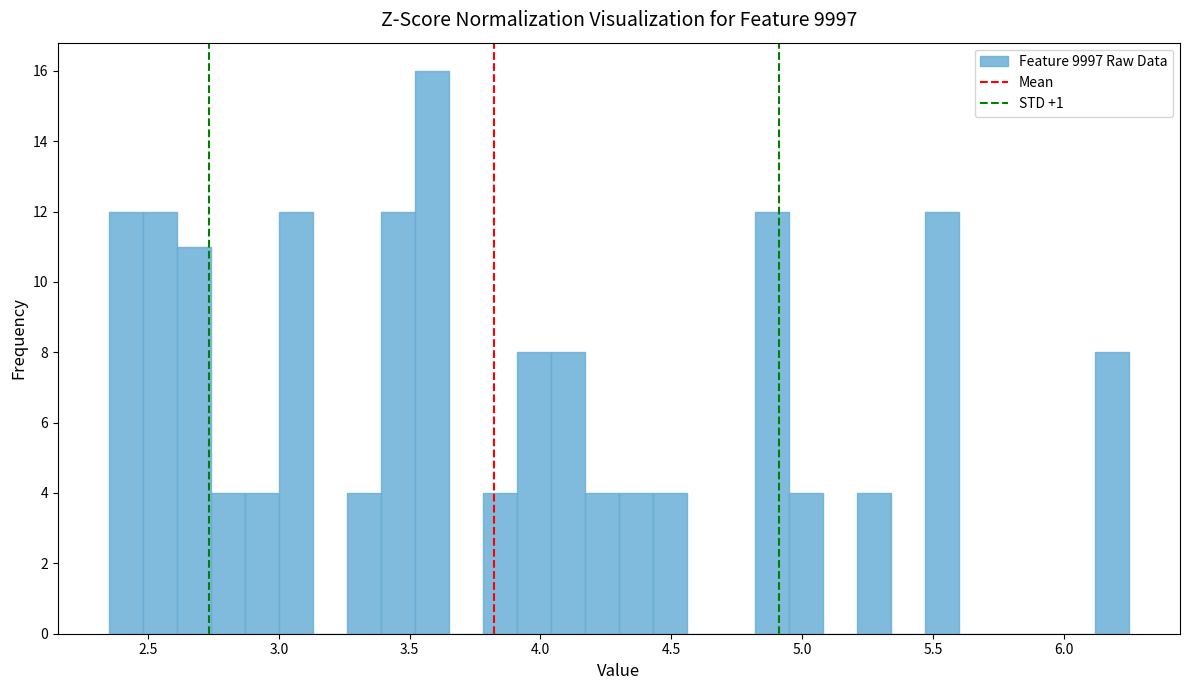

Around what value on the x-axis is the tallest bar? Give the approximate position of its centre, as read against the axis.

3.60